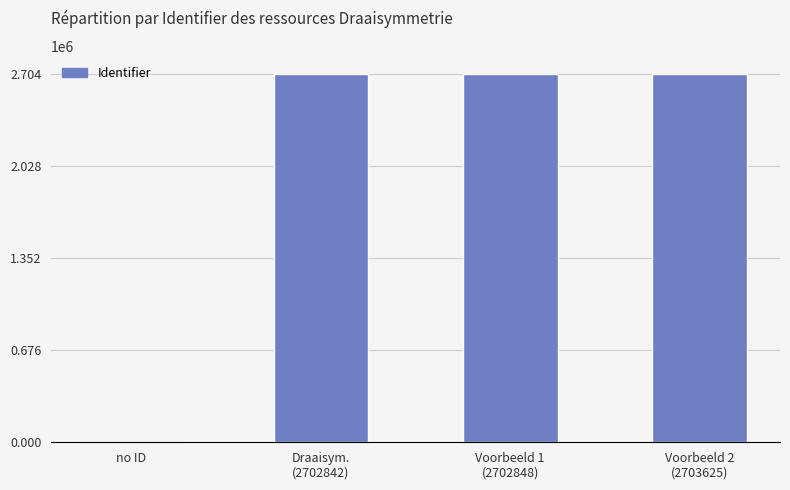

Is it true that the value at no ID is -1833908?

False